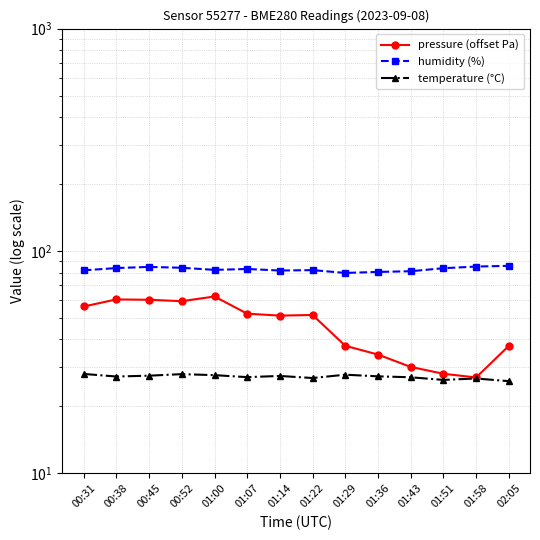

What is the greatest value displayed?

85.7